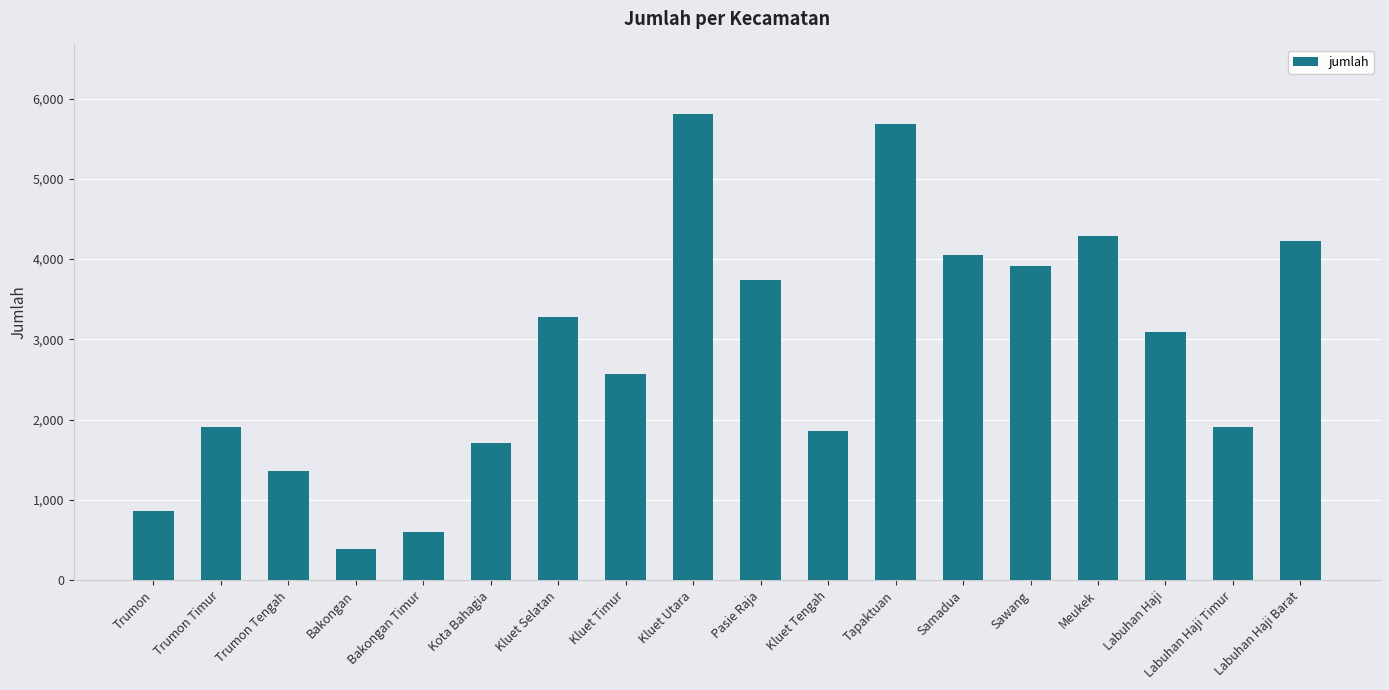

At which category does the chart reach its minimum across all series?

Bakongan